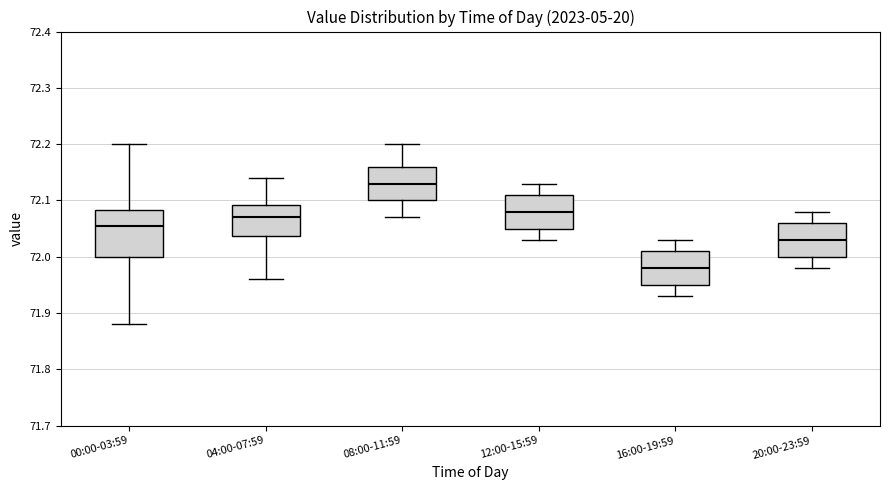

Where is the lower edge of the box for 12:00-15:59 on the y-axis? The values are not printed on the chart, so give them approximately, as read against the axis.

72.05